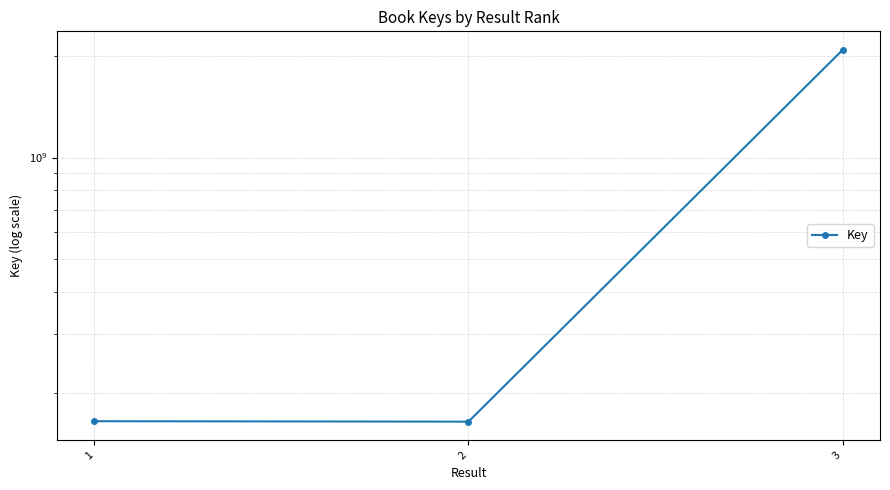

What is the value of the 2nd point from the left?

164424455